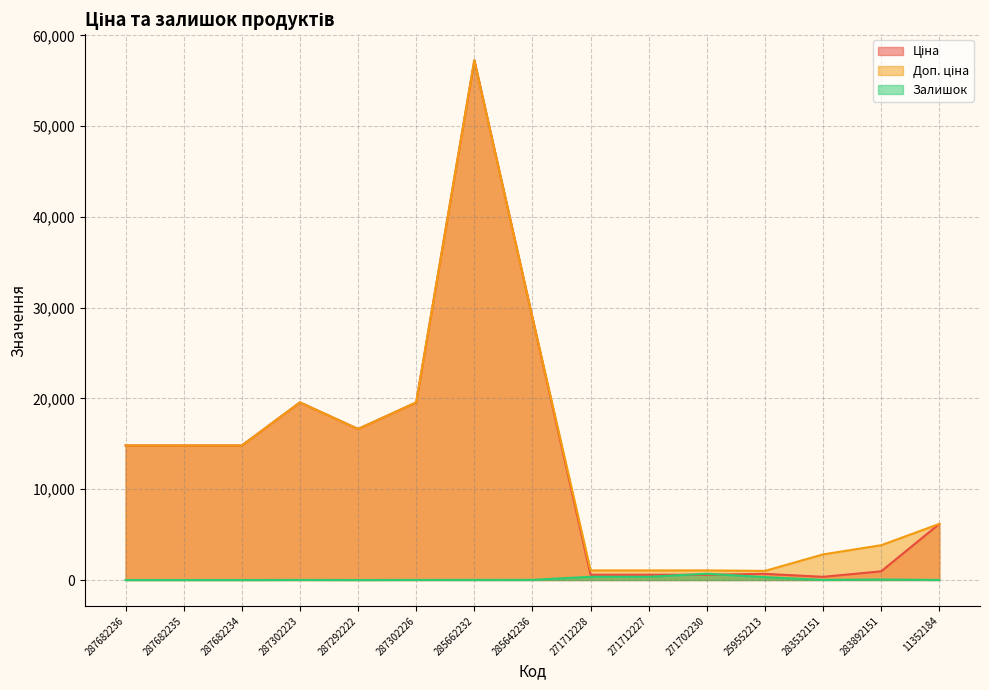

Which label corresponds to the smallest value in the chart?

287682236